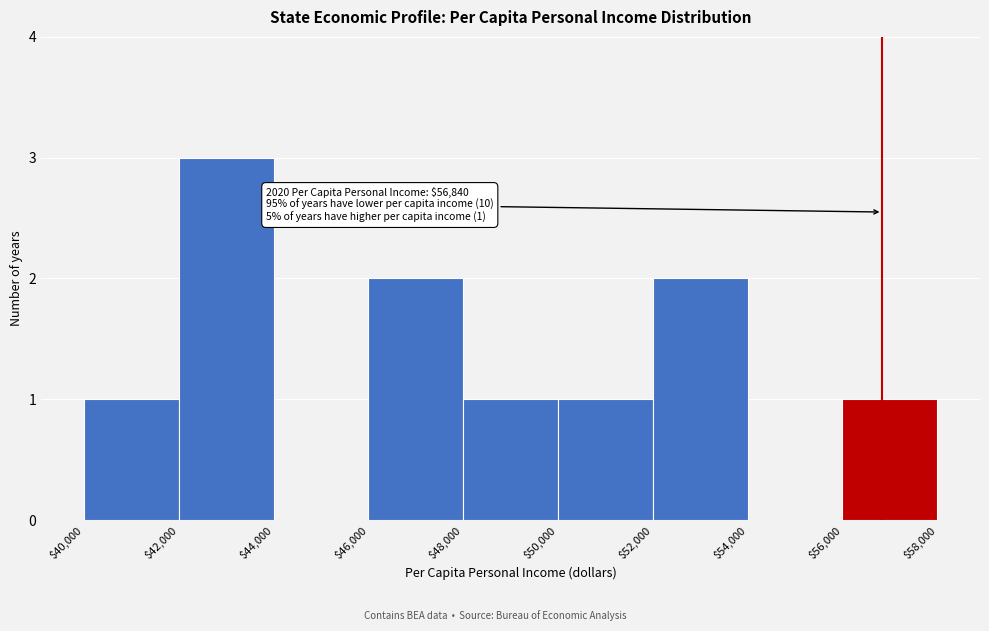

Over which range of the x-axis is the bar tallest?

$42,000 to $44,000